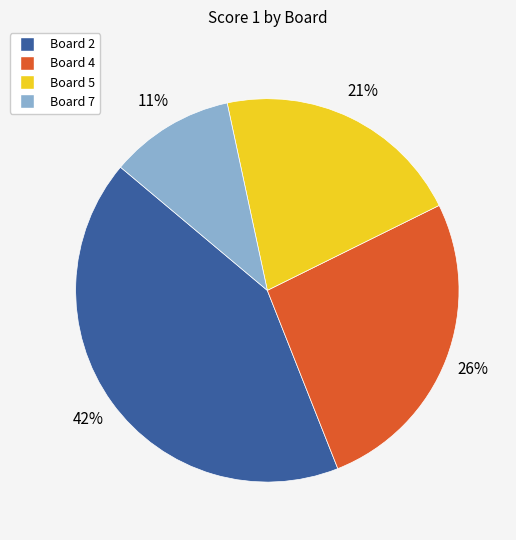

Between Board 7 and Board 5, which is larger?

Board 5